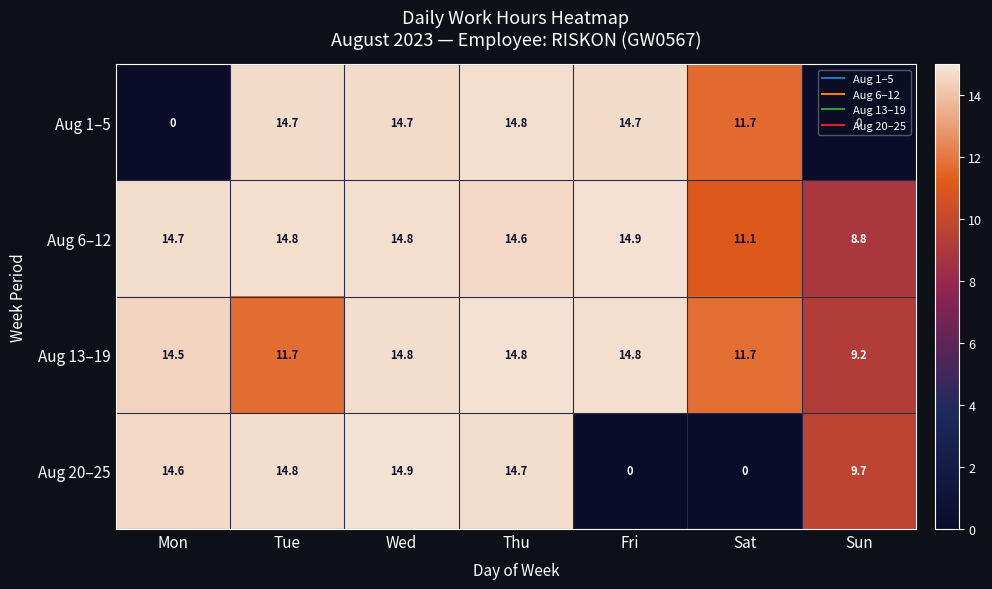

What is the total value across all series at Tue?

56.0